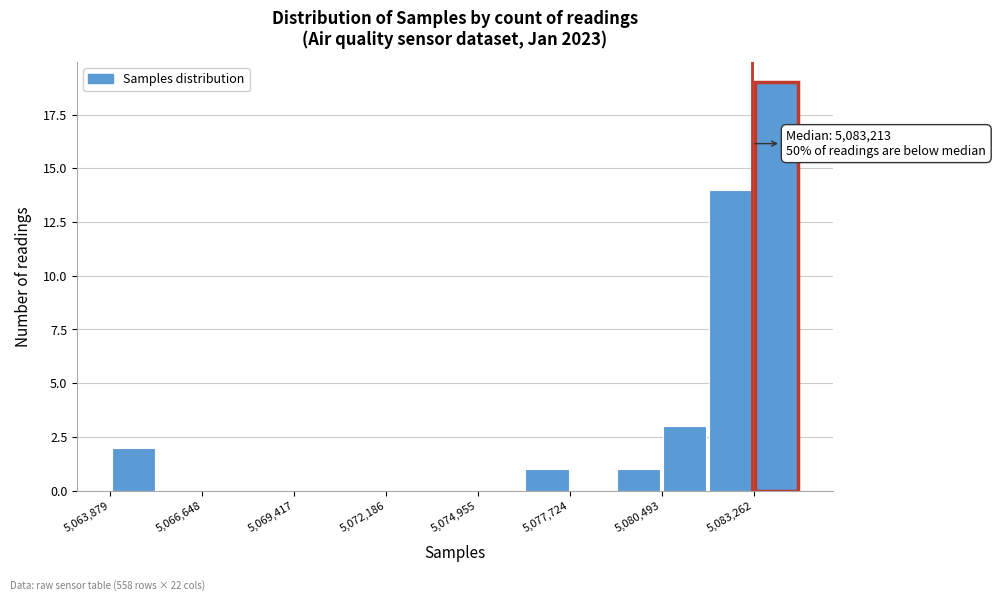

Around what value on the x-axis is the tallest bar? Give the approximate position of its centre, as read against the axis.

5084000